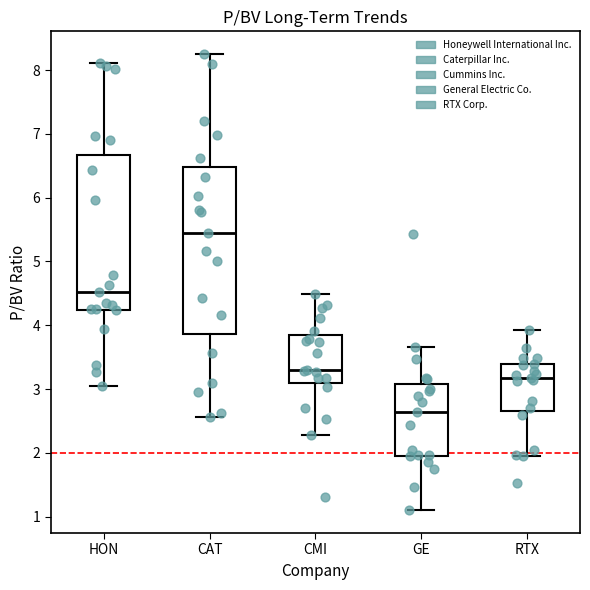

Reading left to right, read every box against the y-axis: the position of its median line, the range the box covers, and the ends of its whiskers. The values are not printed on the chart, so give them approximately, as read against the axis.

HON: median 4.5, box 4.2 to 6.7, whiskers 3.1 to 8.1
CAT: median 5.4, box 3.9 to 6.5, whiskers 2.6 to 8.3
CMI: median 3.3, box 3.1 to 3.9, whiskers 2.3 to 4.5
GE: median 2.6, box 2.0 to 3.1, whiskers 1.1 to 3.7
RTX: median 3.2, box 2.7 to 3.4, whiskers 2.0 to 3.9